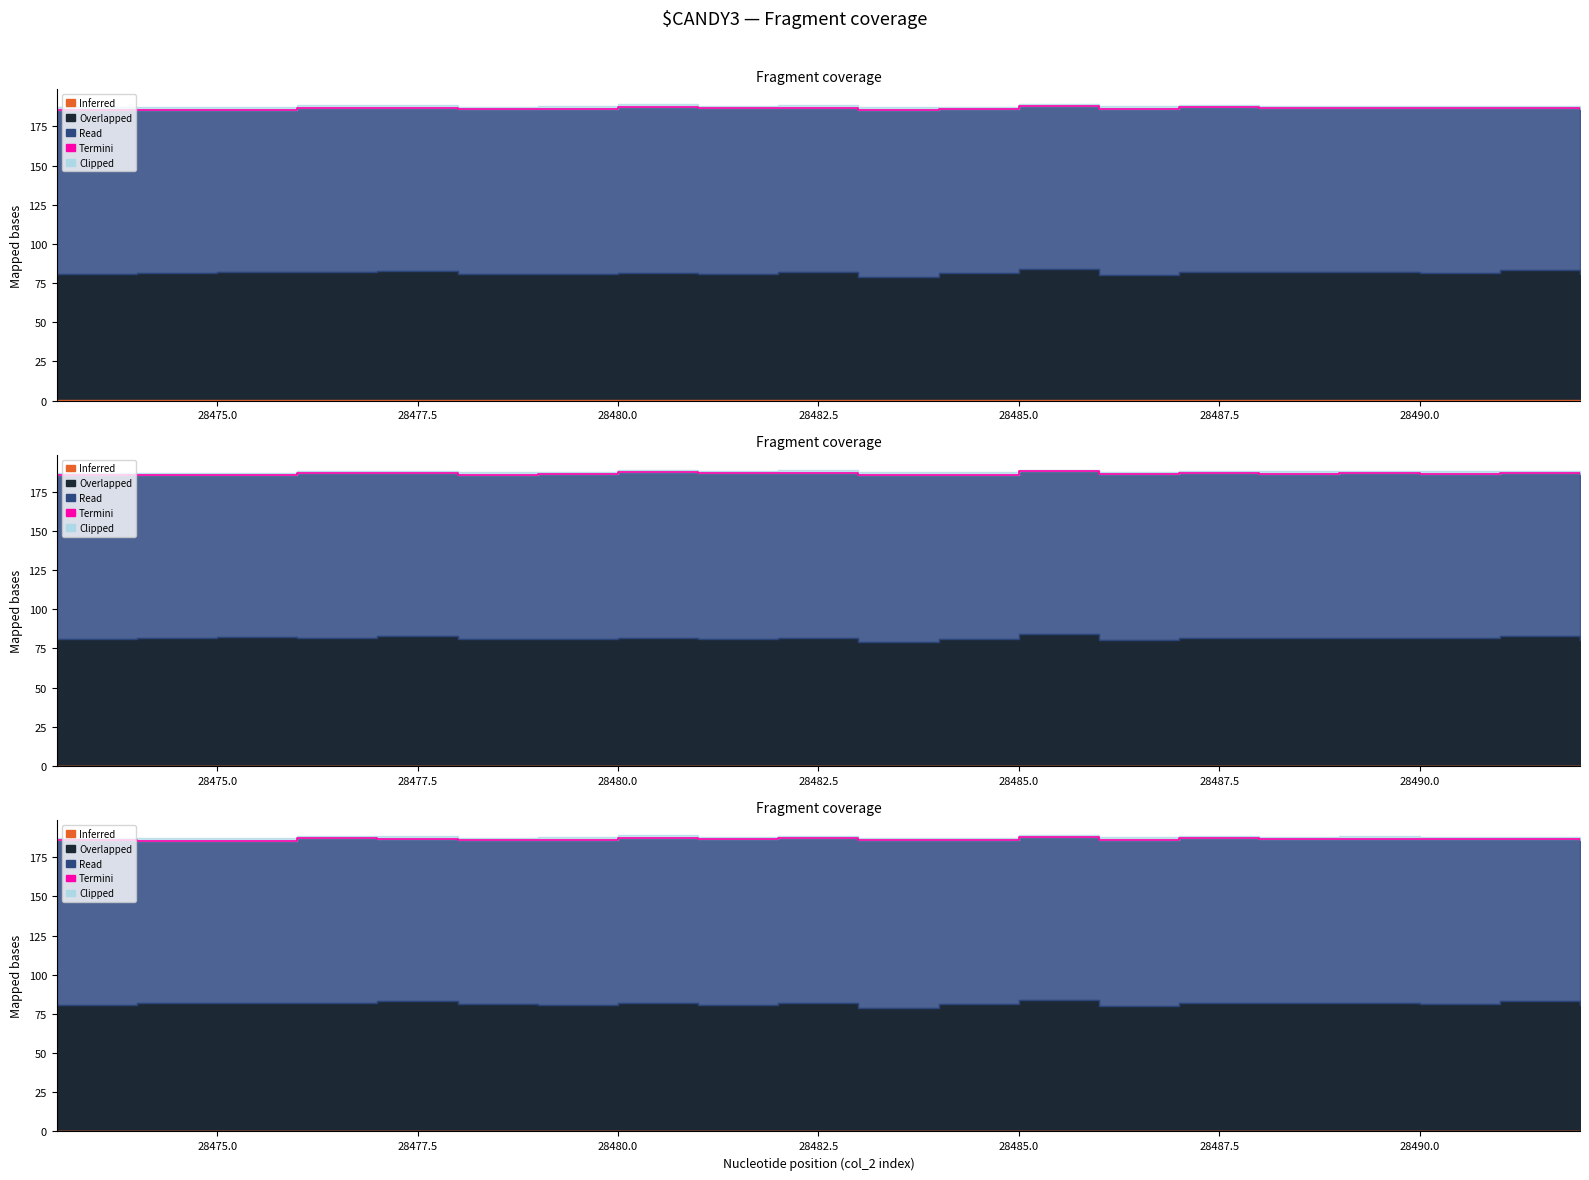

What is the value of the 1st point from the left?

185.6